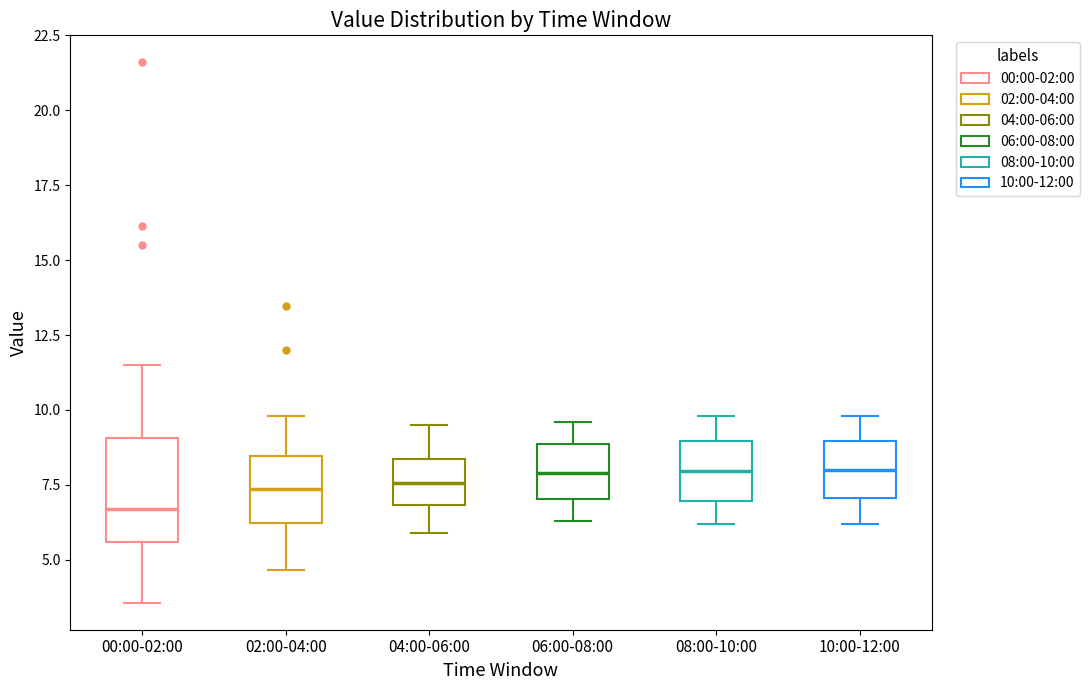

Reading left to right, transcribe this box plot: for each box, give where its median line is, the range the box spans, and where its two whiskers end, as read against the y-axis. The values are not printed on the chart, so give them approximately, as read against the axis.

00:00-02:00: median 6.5, box 5.5 to 9.0, whiskers 3.5 to 11.5
02:00-04:00: median 7.5, box 6.0 to 8.5, whiskers 4.5 to 10.0
04:00-06:00: median 7.5, box 7.0 to 8.5, whiskers 6.0 to 9.5
06:00-08:00: median 8.0, box 7.0 to 9.0, whiskers 6.5 to 9.5
08:00-10:00: median 8.0, box 7.0 to 9.0, whiskers 6.0 to 10.0
10:00-12:00: median 8.0, box 7.0 to 9.0, whiskers 6.0 to 10.0